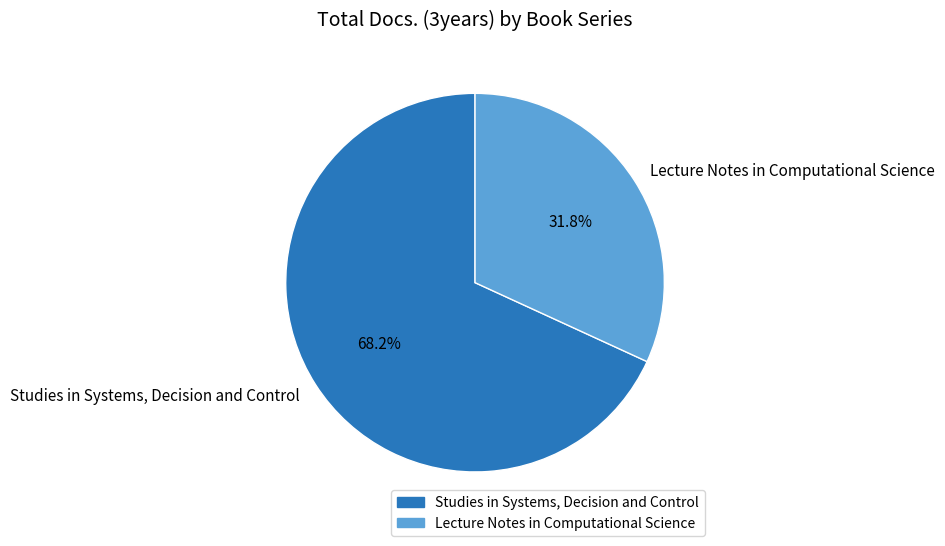

What is the largest slice in the pie chart?

Studies in Systems, Decision and Control